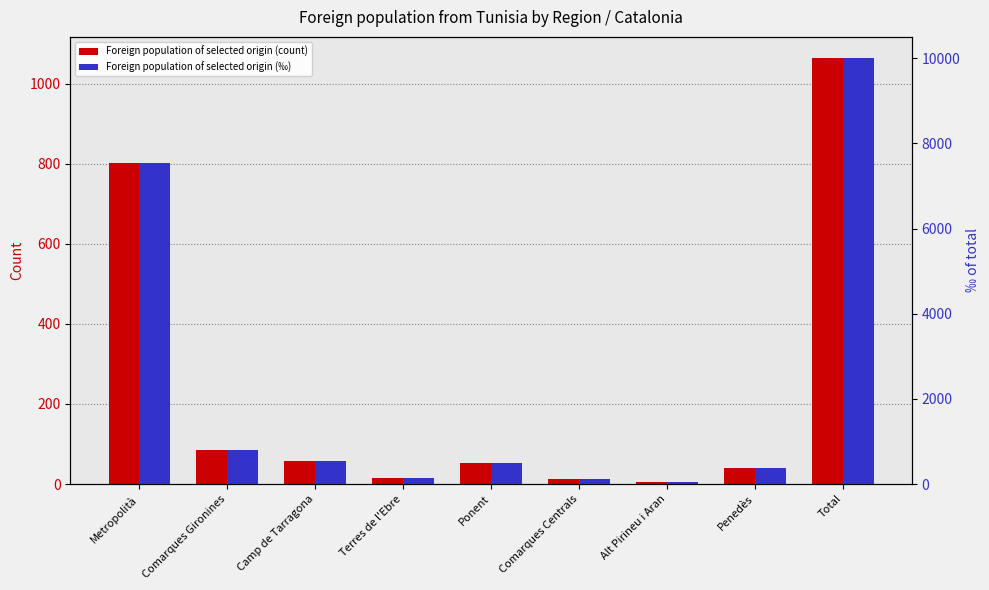

Where is Foreign population of selected origin (‰) nearest to the value 5019?

Metropolità